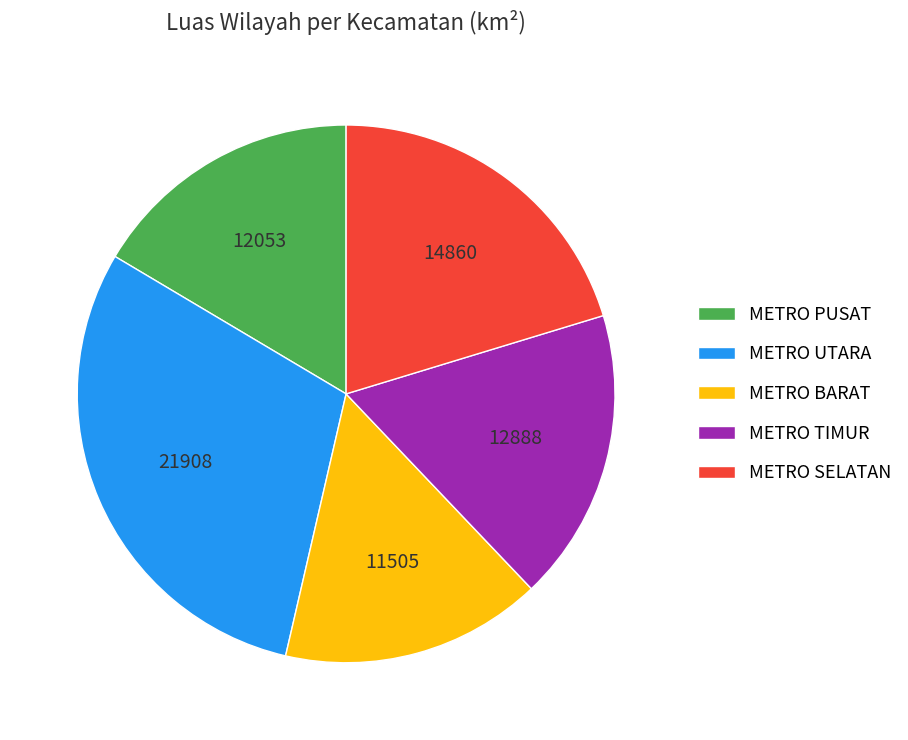

Rank the categories by value from lowest to highest.

METRO BARAT, METRO PUSAT, METRO TIMUR, METRO SELATAN, METRO UTARA